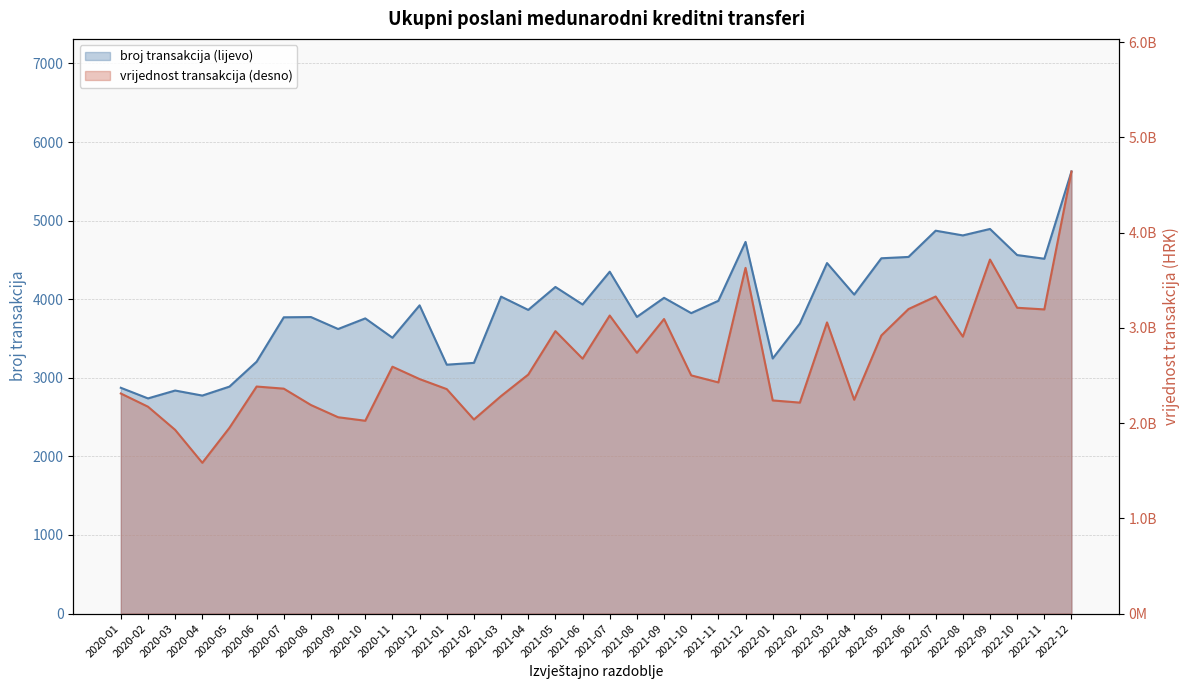

Is the value of broj transakcija (lijevo) at 2022-02 greater than the value of vrijednost transakcija (desno) at 2021-06?

No